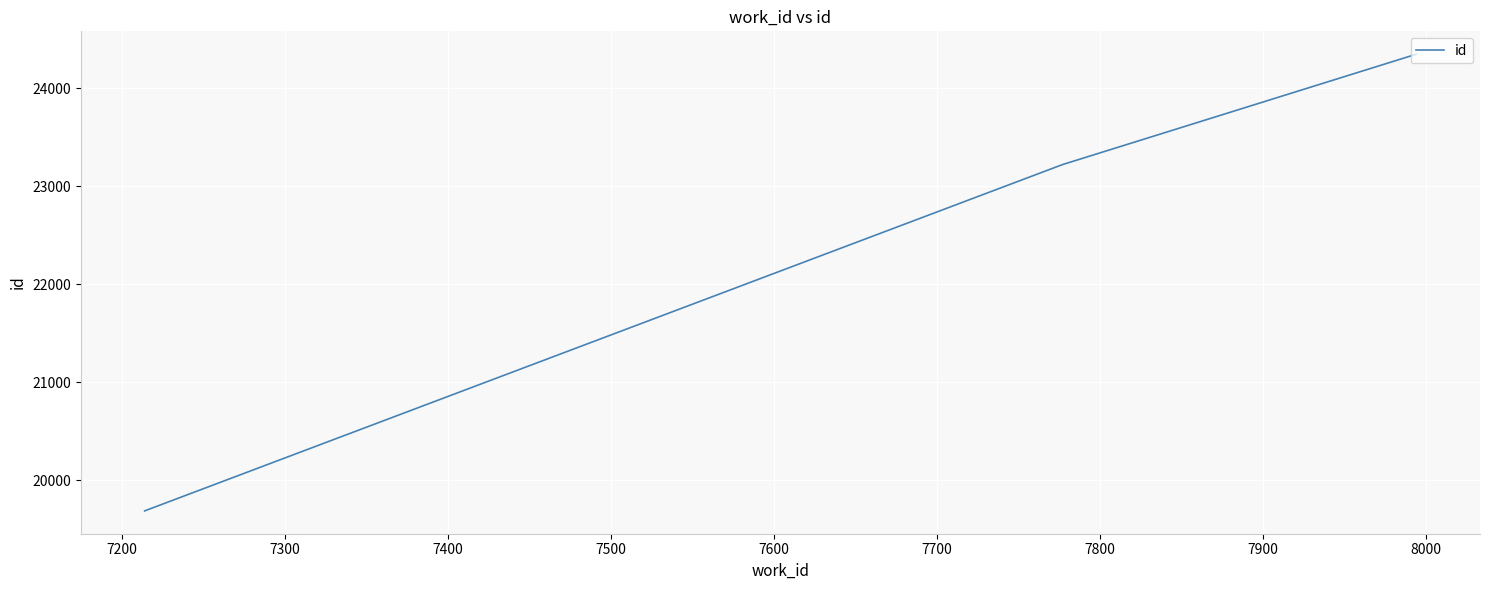

How many lines are shown in the chart?

1